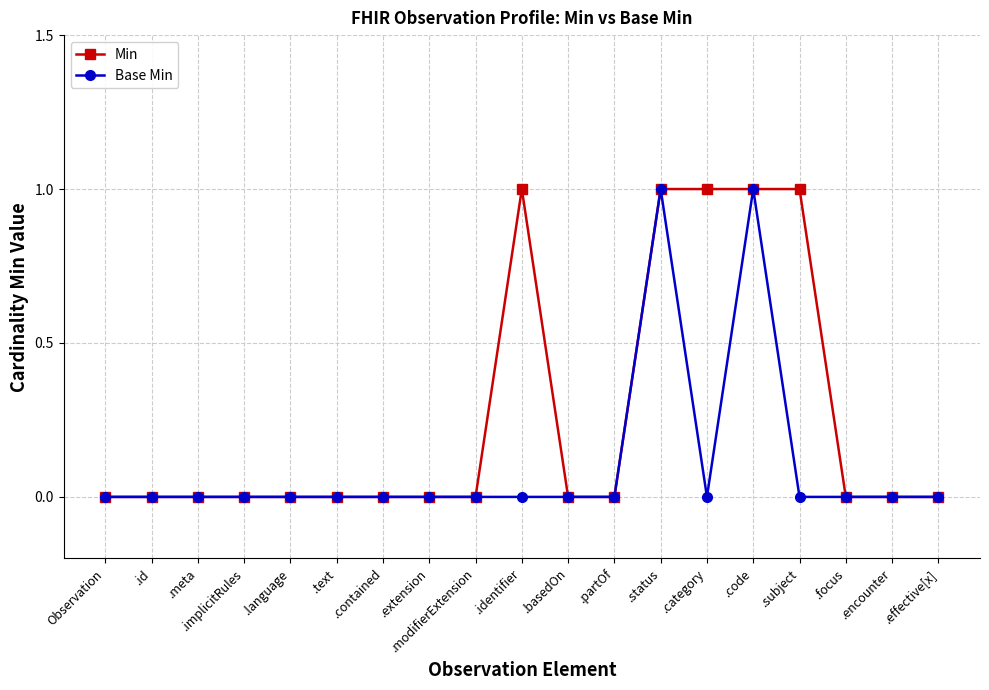

List the series in order of their overall mean, lowest first.

Base Min, Min